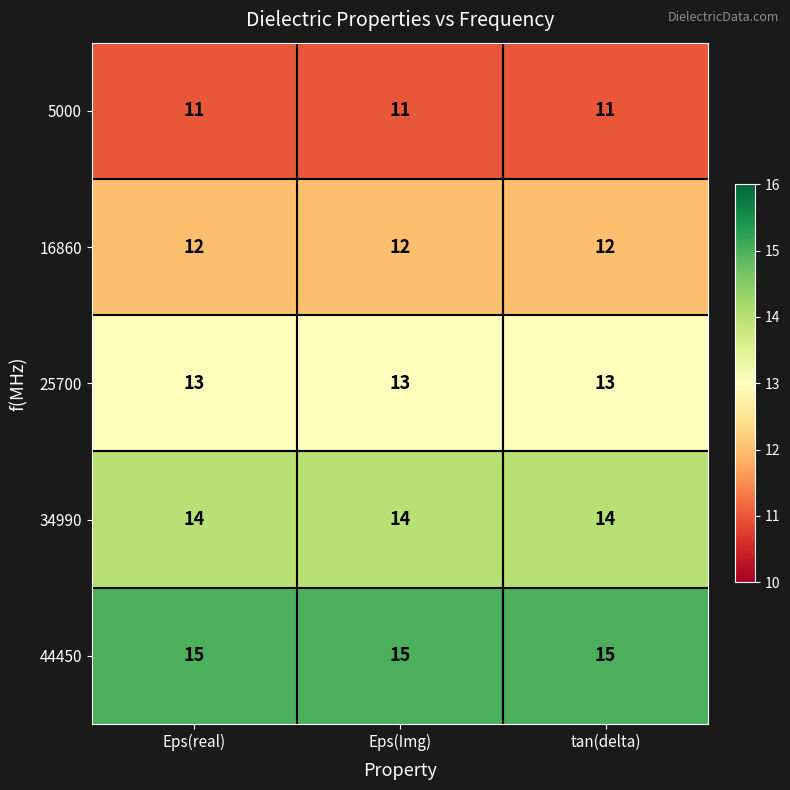

At Eps(Img), list the series in order from smallest to largest.

5000, 16860, 25700, 34990, 44450